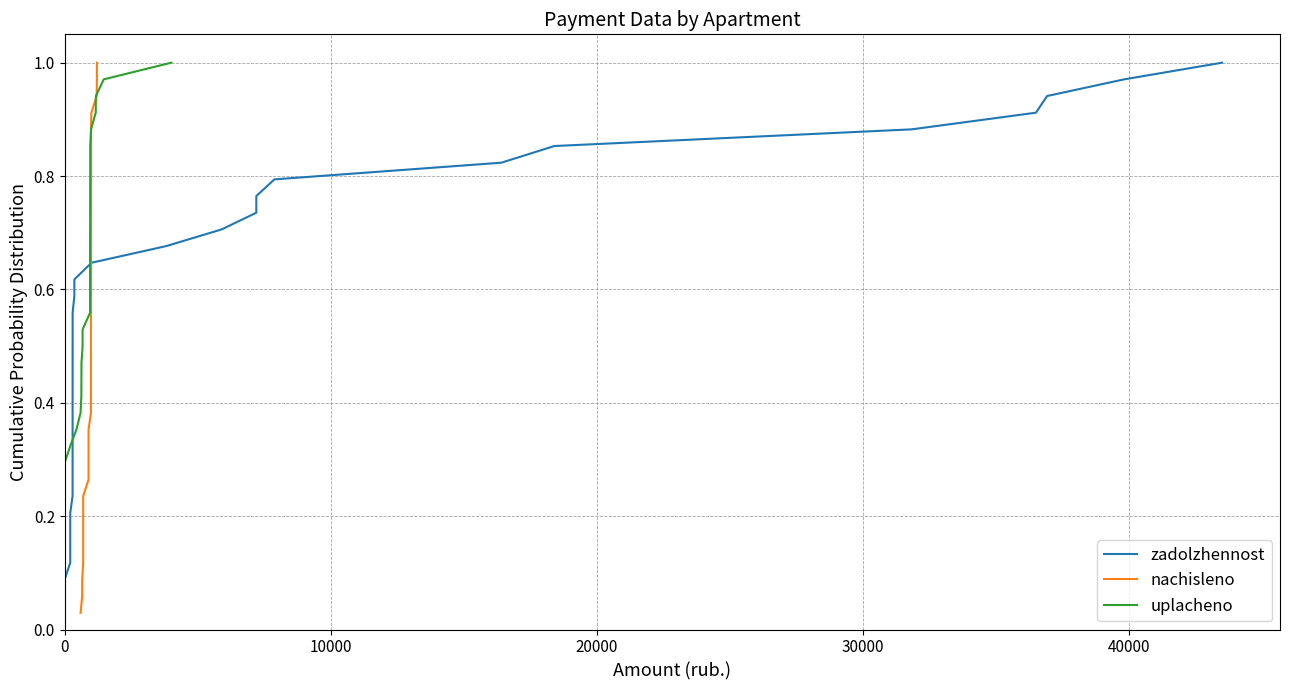

What is the difference between the maximum and second lowest values in the nachisleno series?

0.9